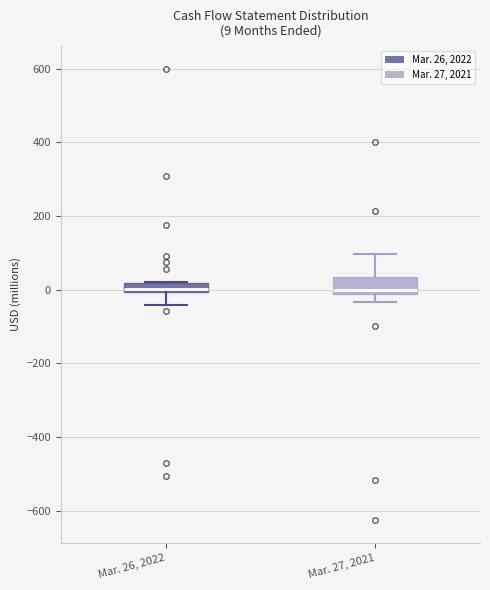

Which box is the tallest, from its lower edge to its upper edge?

Mar. 27, 2021